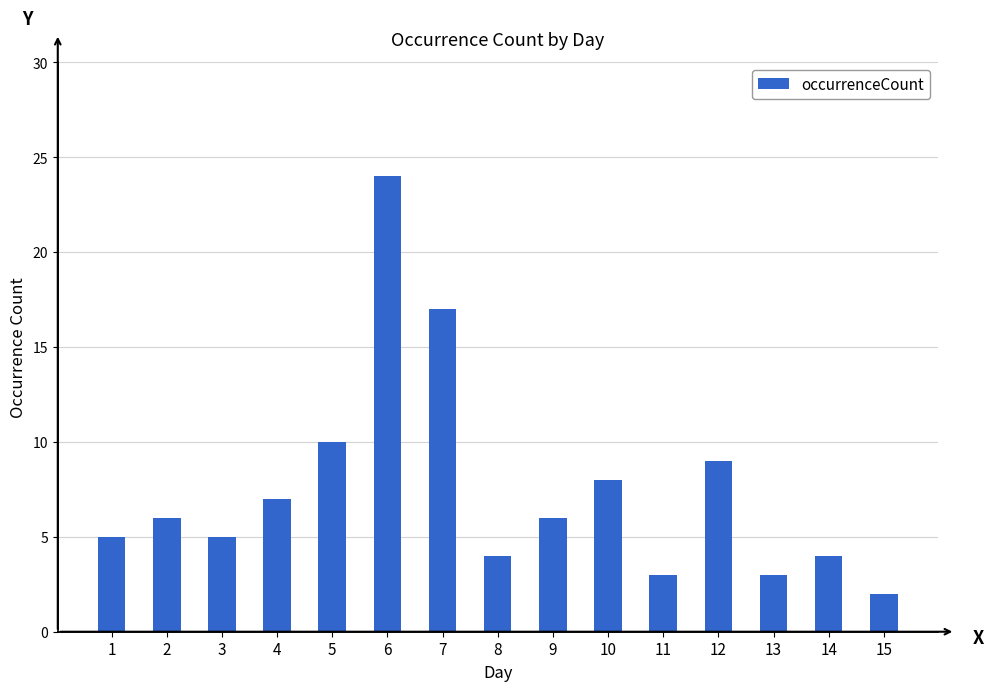

How many values are below 6?

7